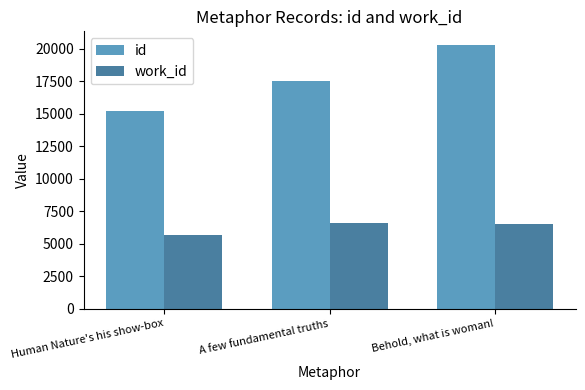

What is the difference between the id values at A few fundamental truths and Behold, what is woman!?

2792